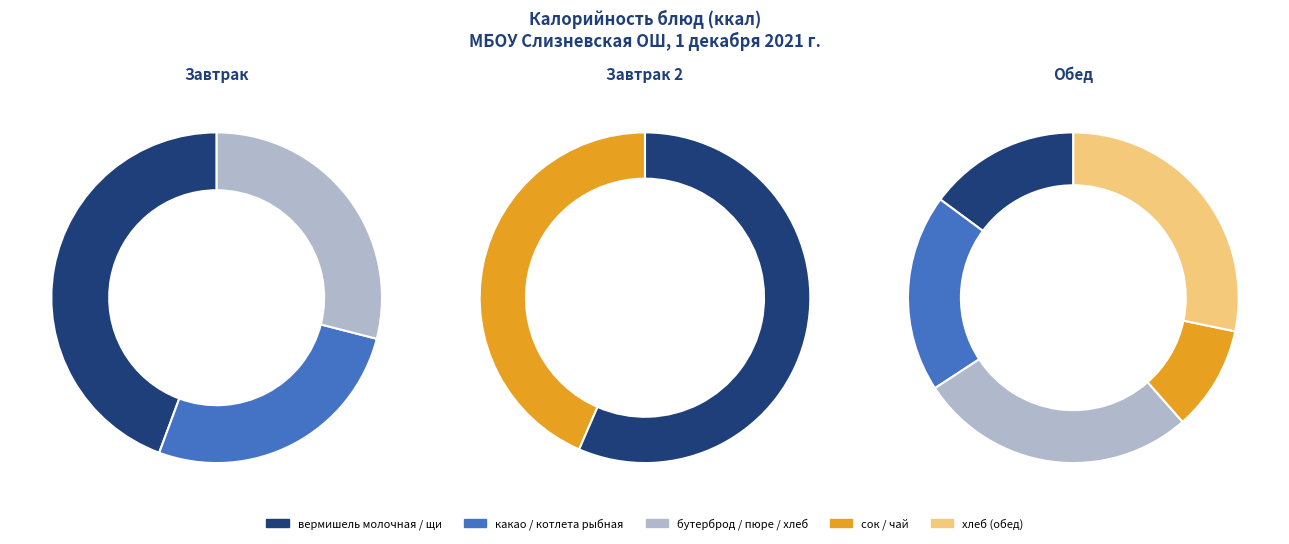

To the nearest percent, what is the average slice percentage?

10%